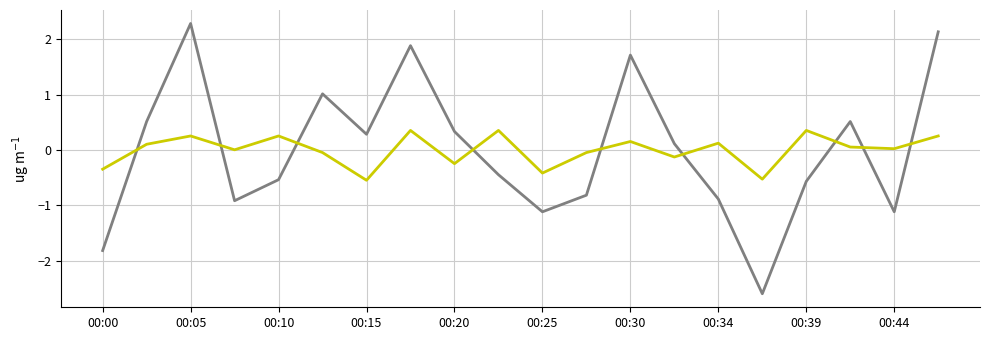

What is the maximum value shown in the chart?

2.3